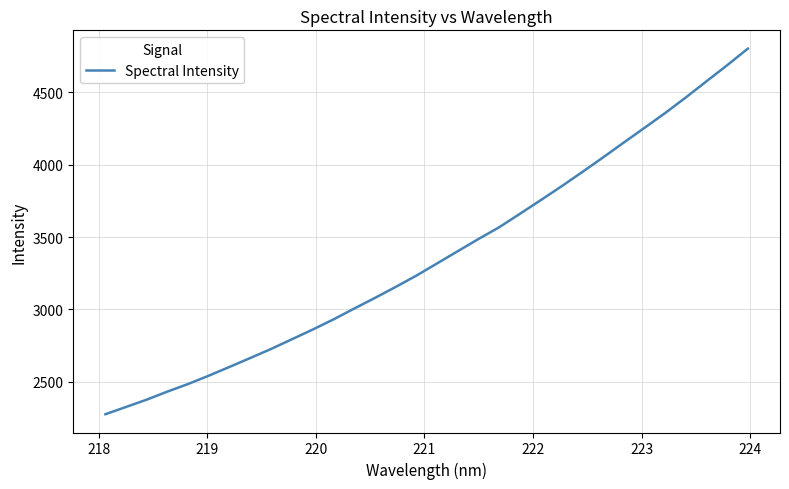

Reading left to right, list all the values displayed in this chart.

2277.3	2327.7	2378.4	2434.1	2486.5	2544.3	2604.9	2666.2	2728.6	2795.1	2862.0	2931.8	3006.7	3080.3	3155.9	3234.2	3318.5	3403.1	3487.2	3568.4	3661.3	3755.0	3849.9	3948.5	4049.0	4151.3	4253.1	4355.3	4463.1	4574.8	4685.8	4800.3